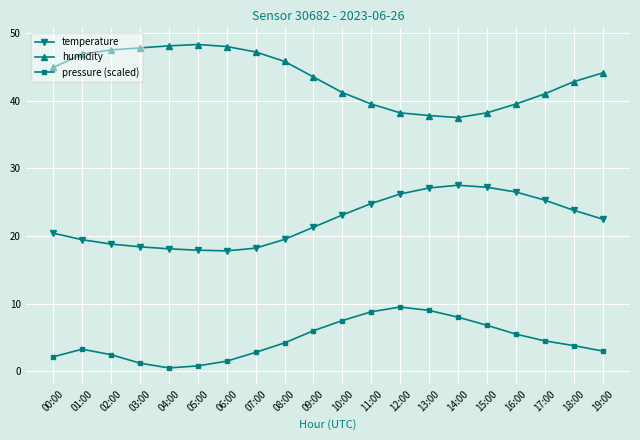

What is the value of the pressure (scaled) point at the 11th from the left?

7.5